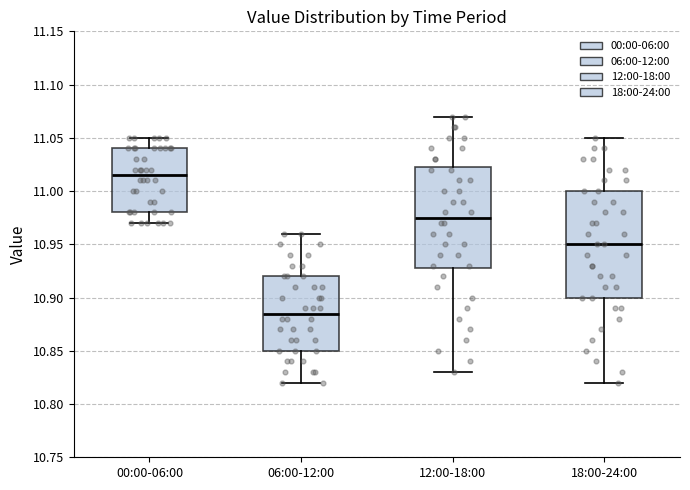

Where is the lower edge of the box for 12:00-18:00 on the y-axis? The values are not printed on the chart, so give them approximately, as read against the axis.

10.930